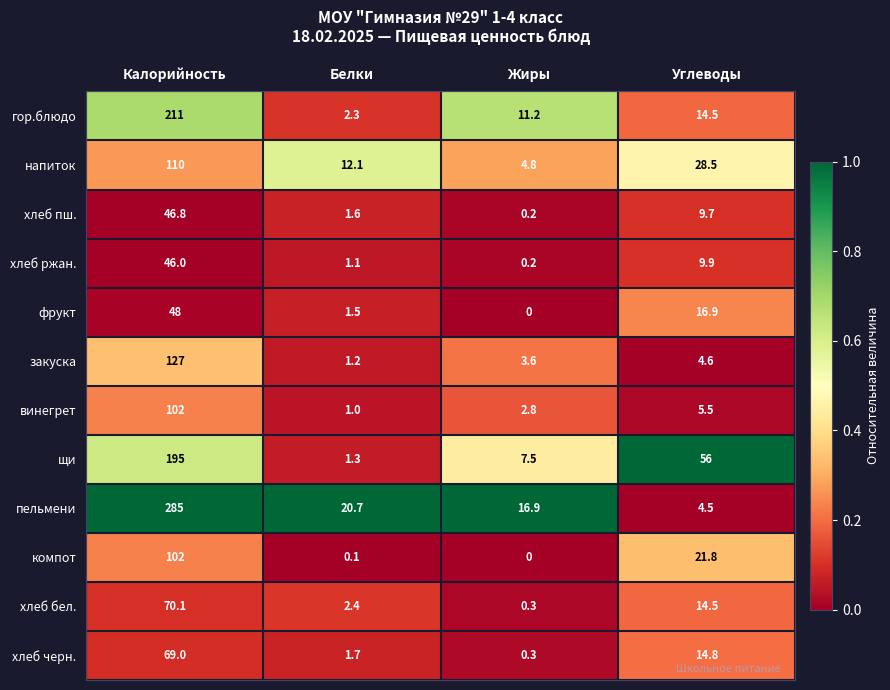

Which category has the lowest value across all series?

Жиры